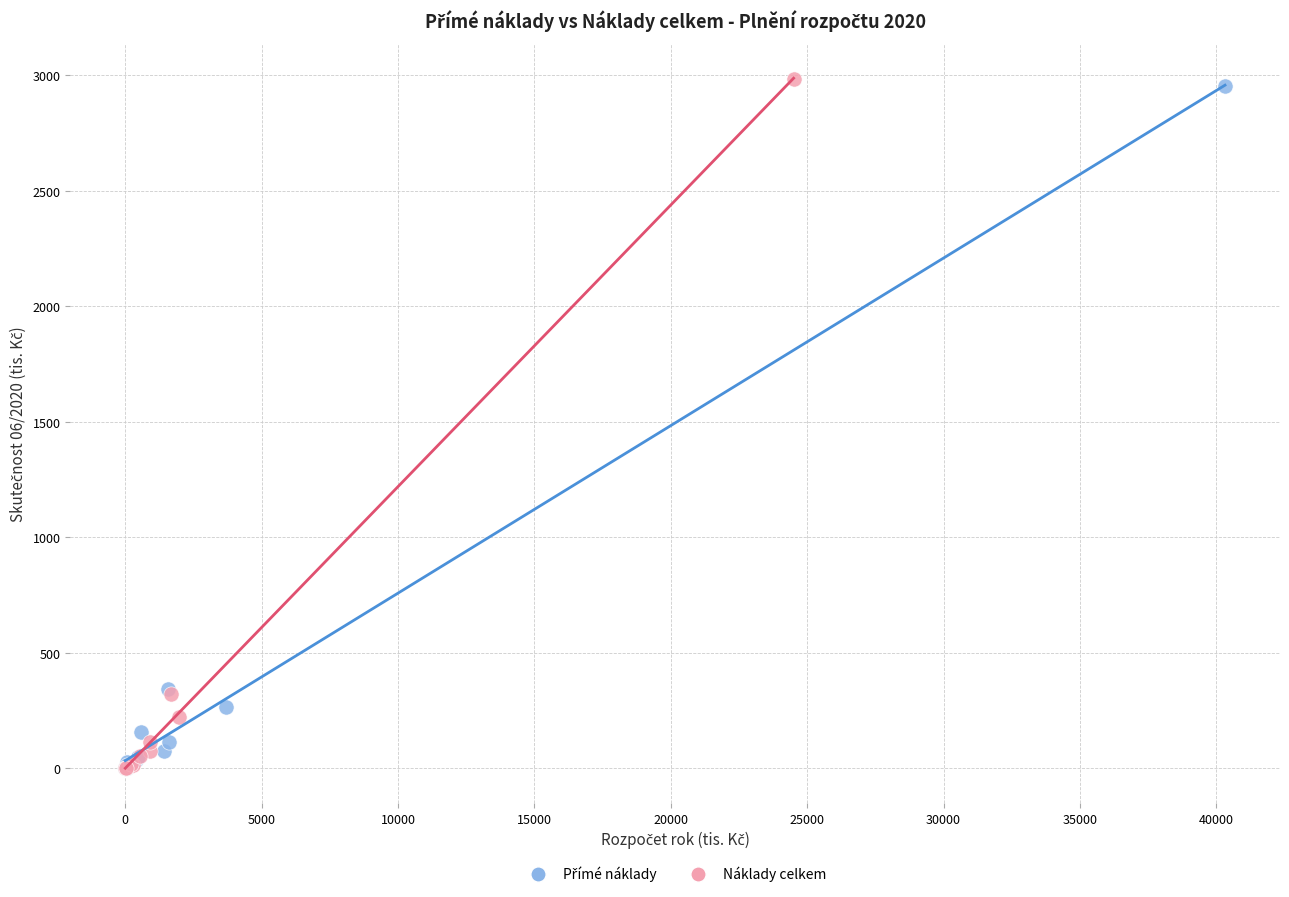

Which series has the widest spread of Y values?

Náklady celkem